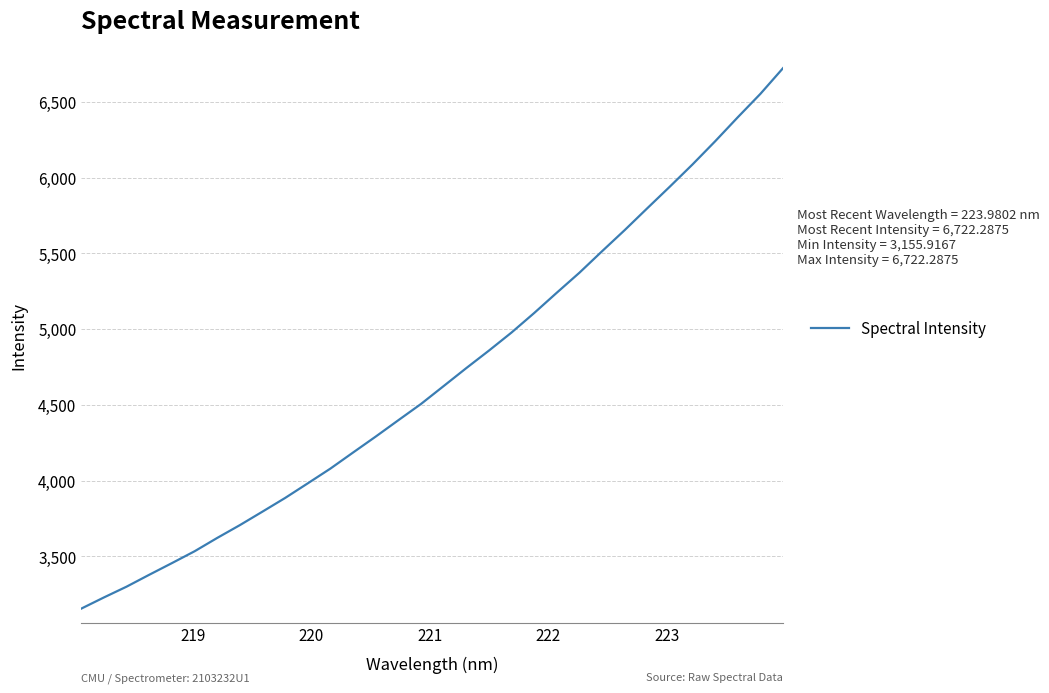

What is the minimum value shown in the chart?

3155.9